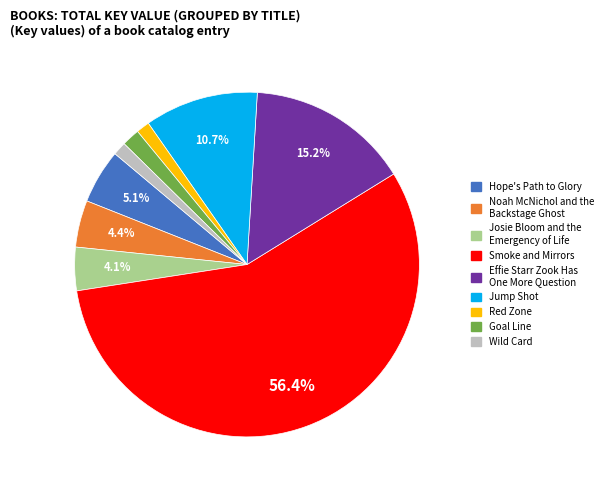

What is the ratio of the value at Red Zone to the value at Noah McNichol and the Backstage Ghost?

0.3